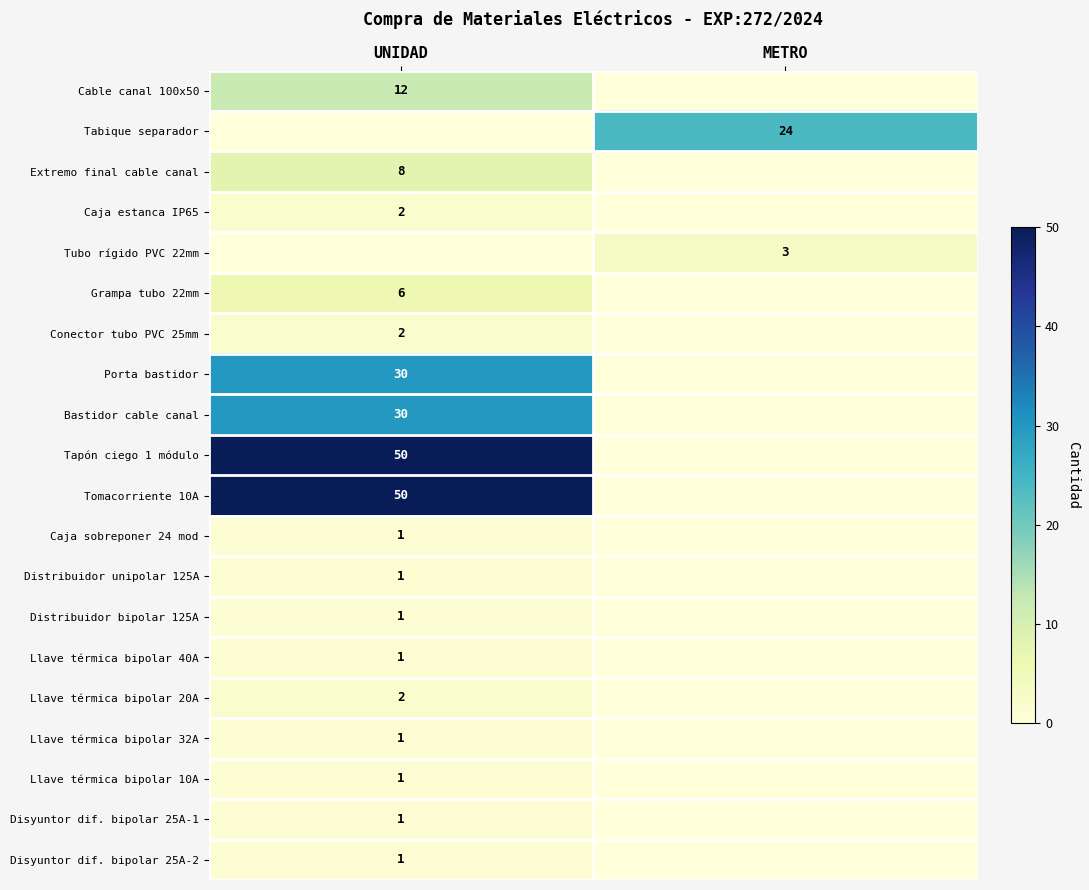

True or false: Cable canal 100x50 has a value of 20 at UNIDAD.

False